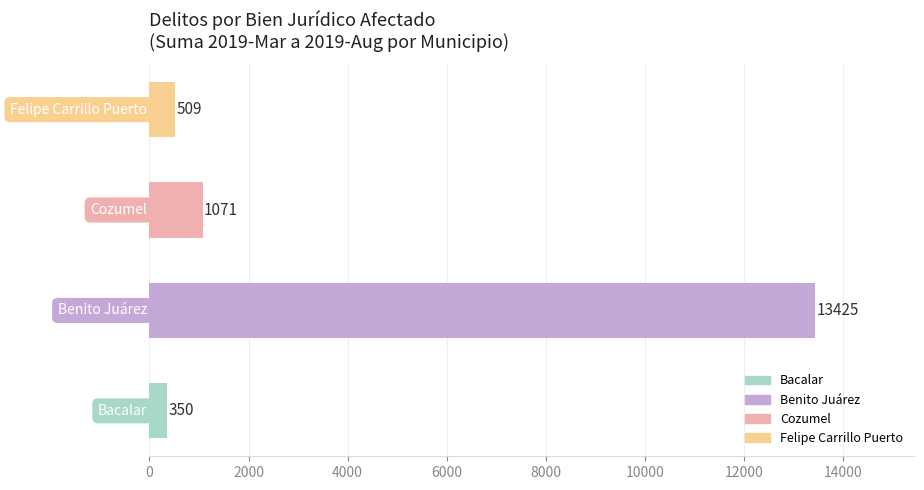

What is the sum of all values?

15355